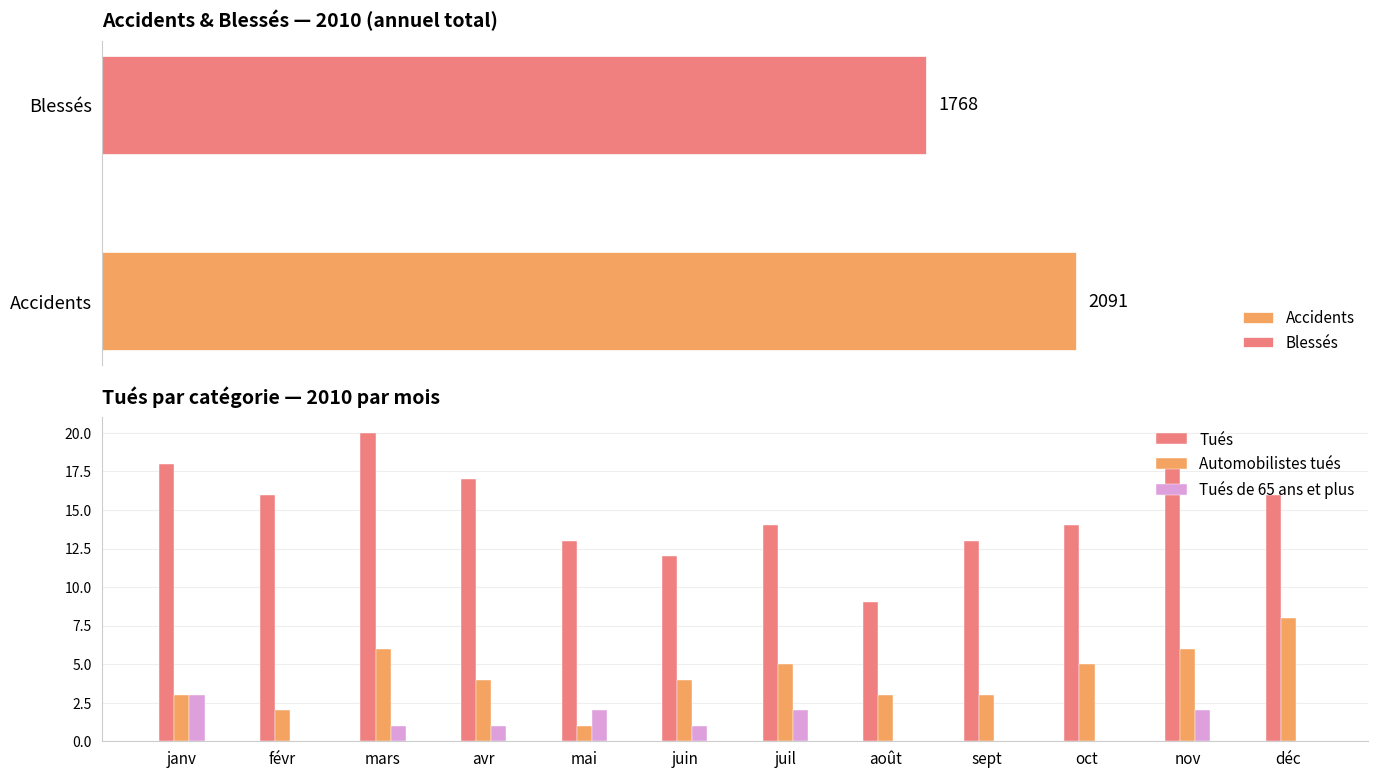

What is the value of the Tués bar at the 1st from the left?

18